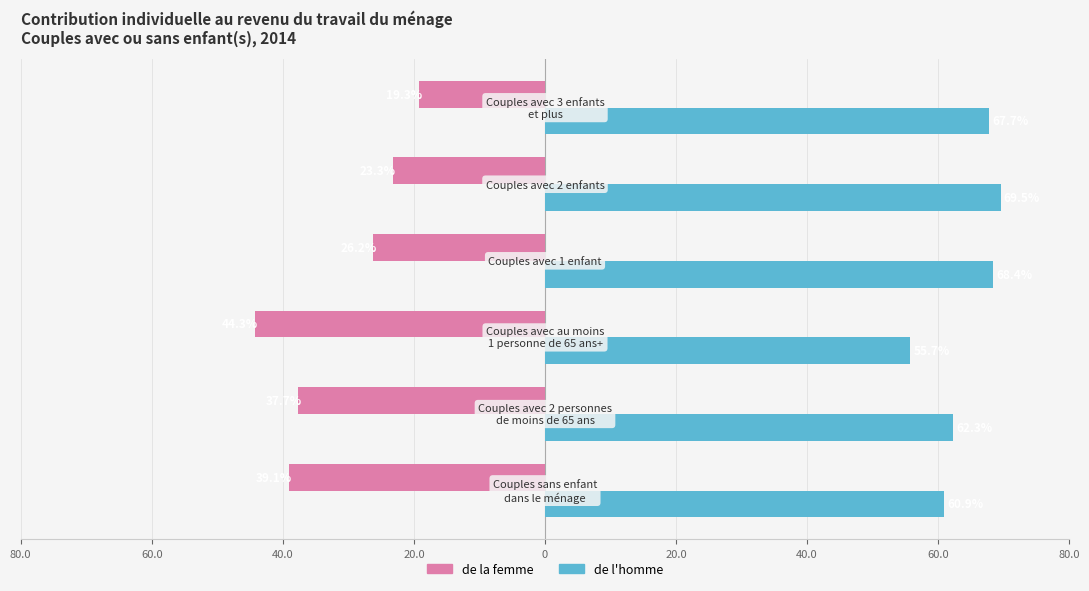

What are all the series names shown in the legend?

de la femme, de l'homme